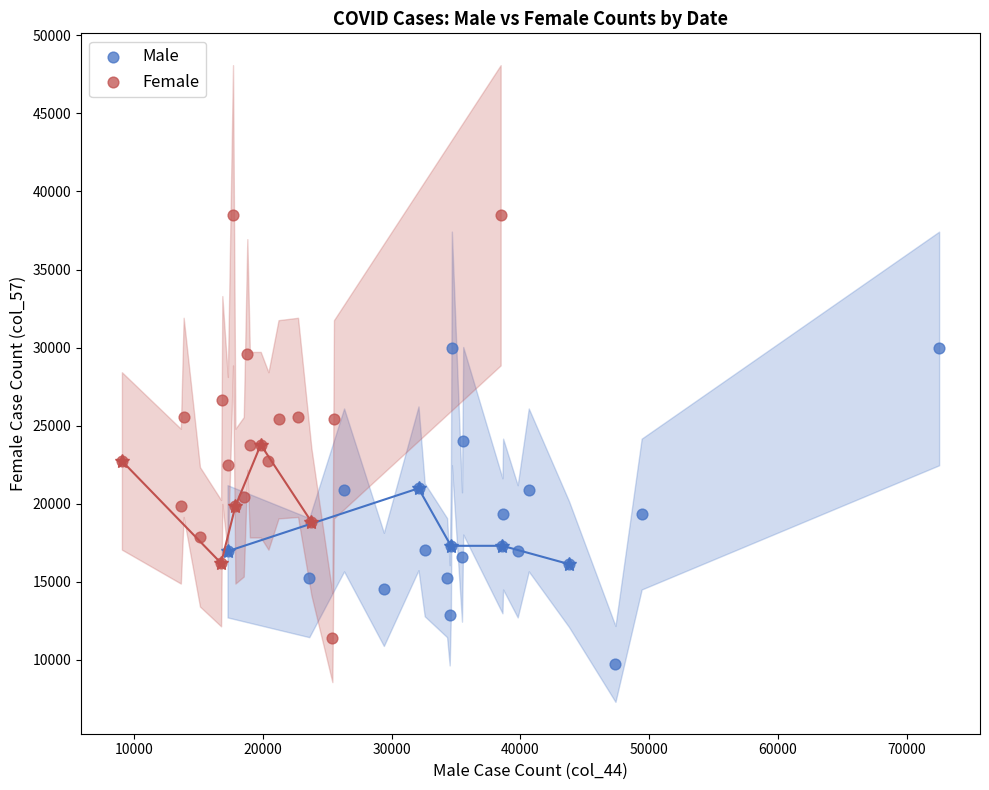

Which series has the largest Y range (max minus min)?

Female